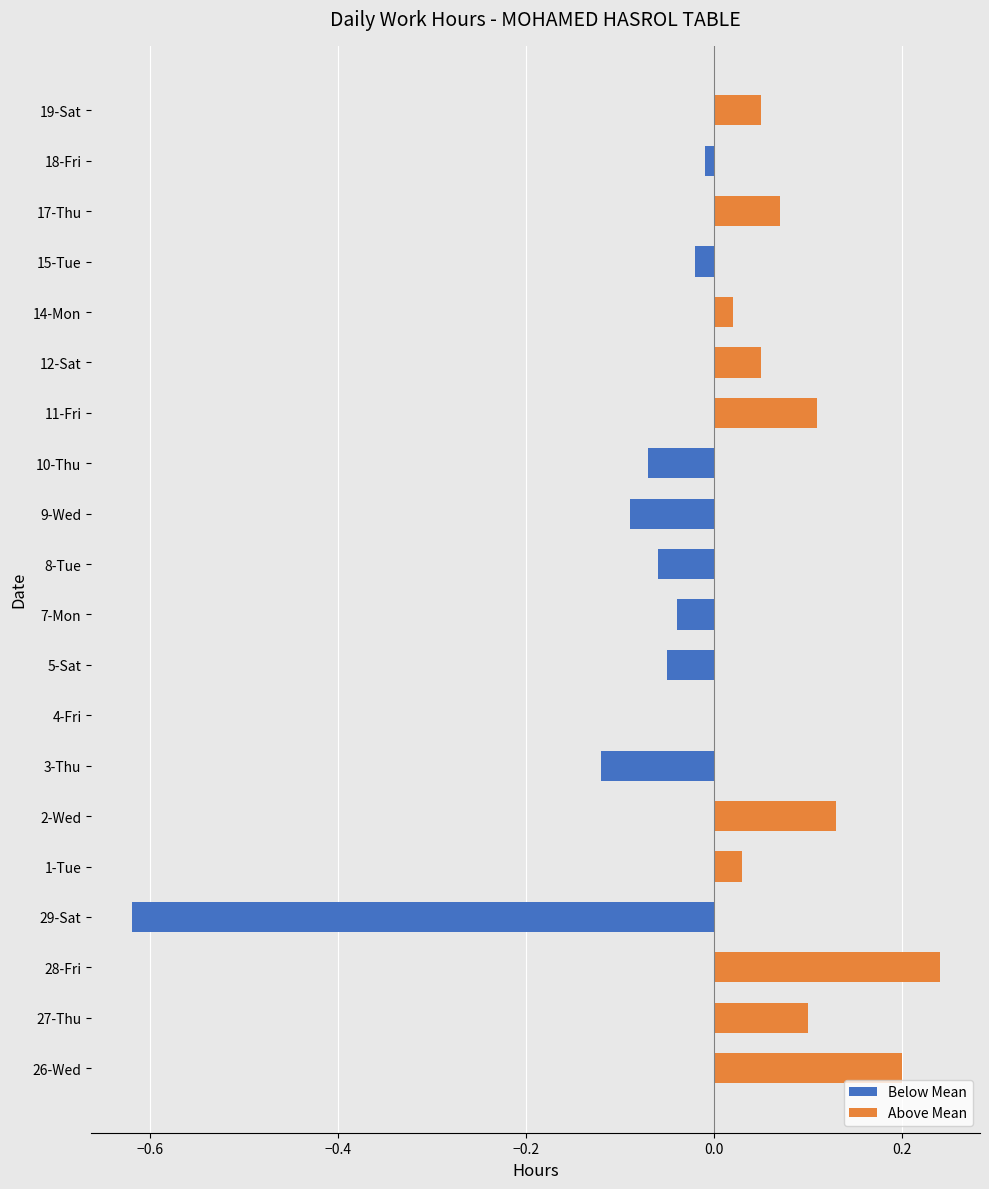

Is it true that Above Mean equals 0.0 at 5-Sat?

True